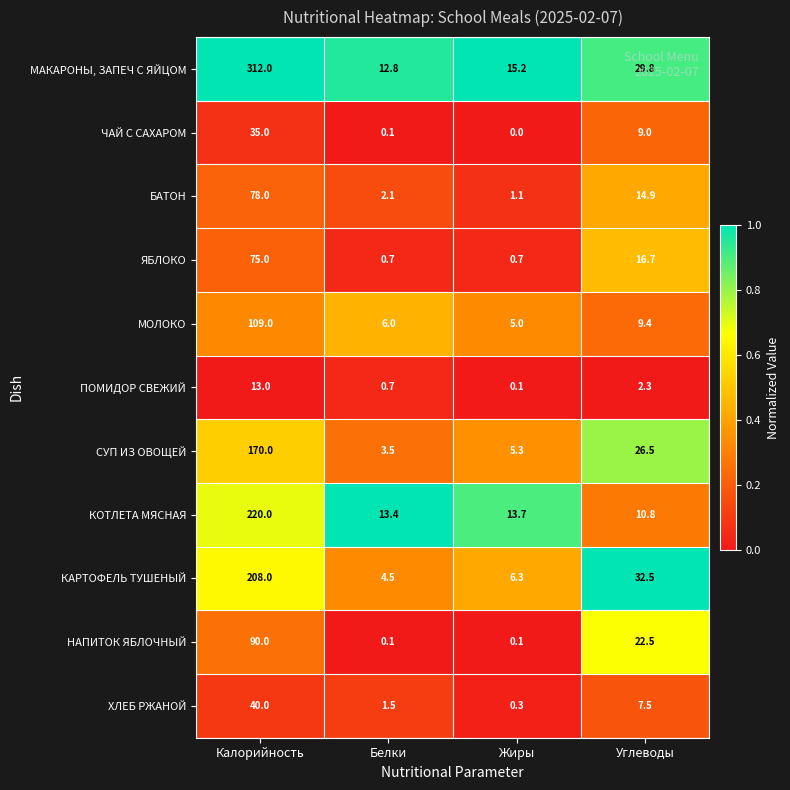

What is the minimum value for БАТОН?

1.1